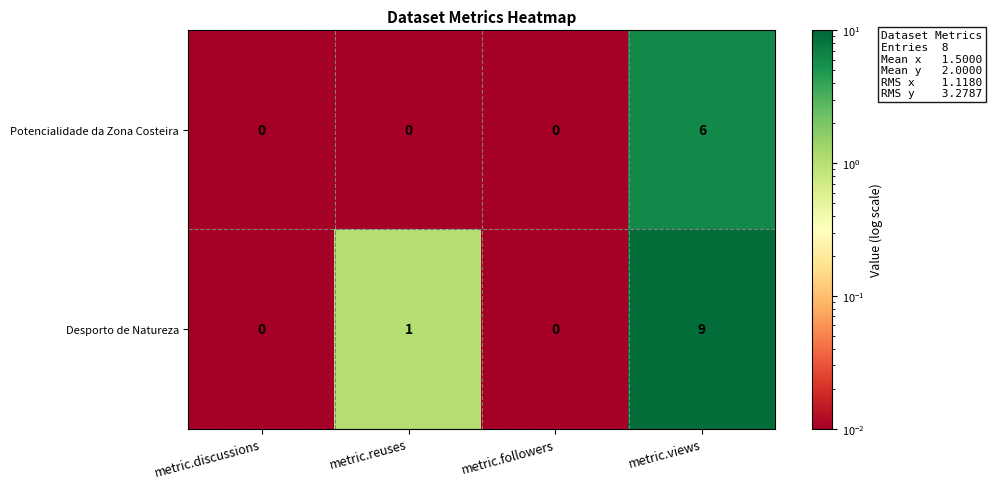

Which series has the largest total across all categories?

Desporto de Natureza